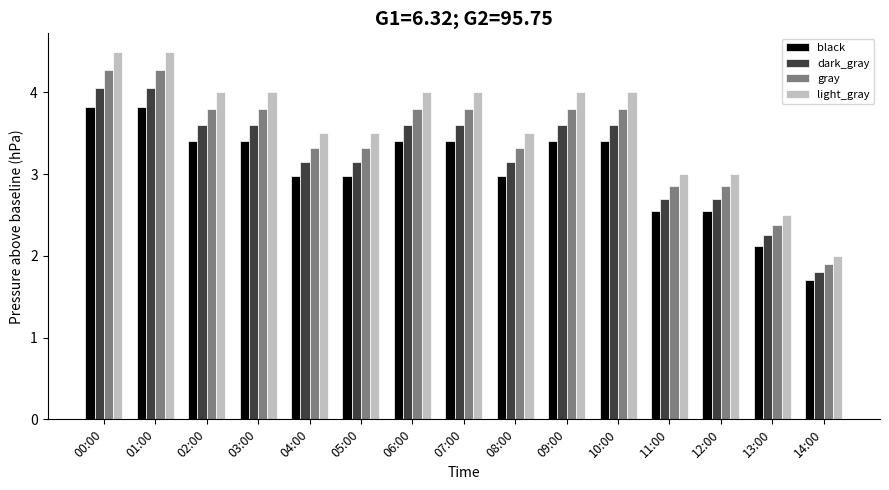

What is the difference between the black values at 02:00 and 14:00?

1.7